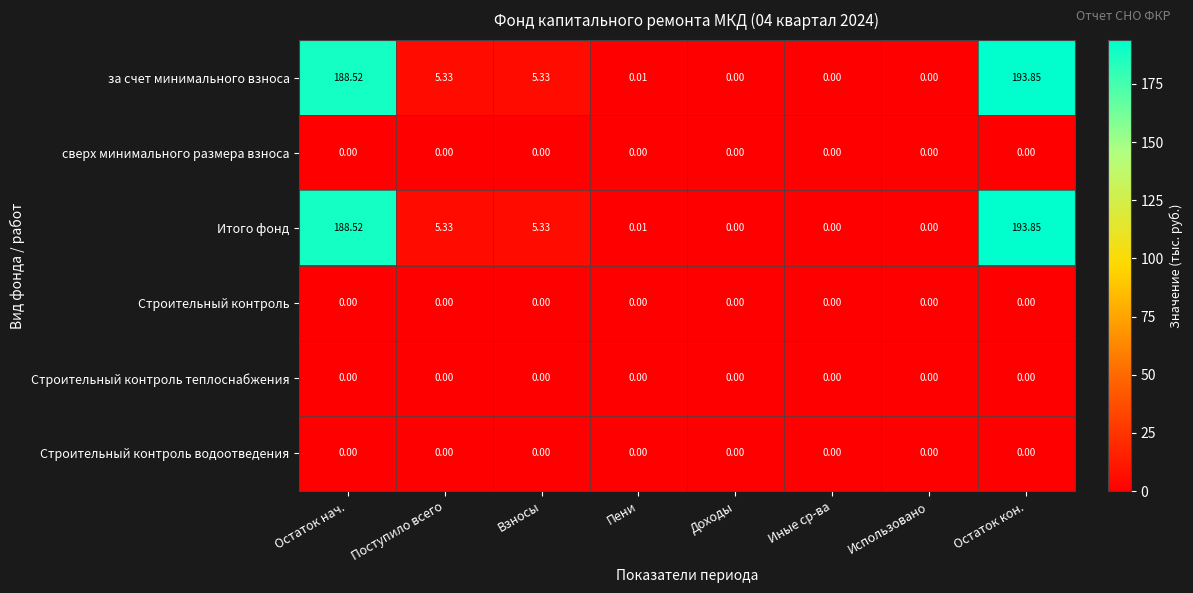

At which category does the chart reach its peak across all series?

Остаток кон.